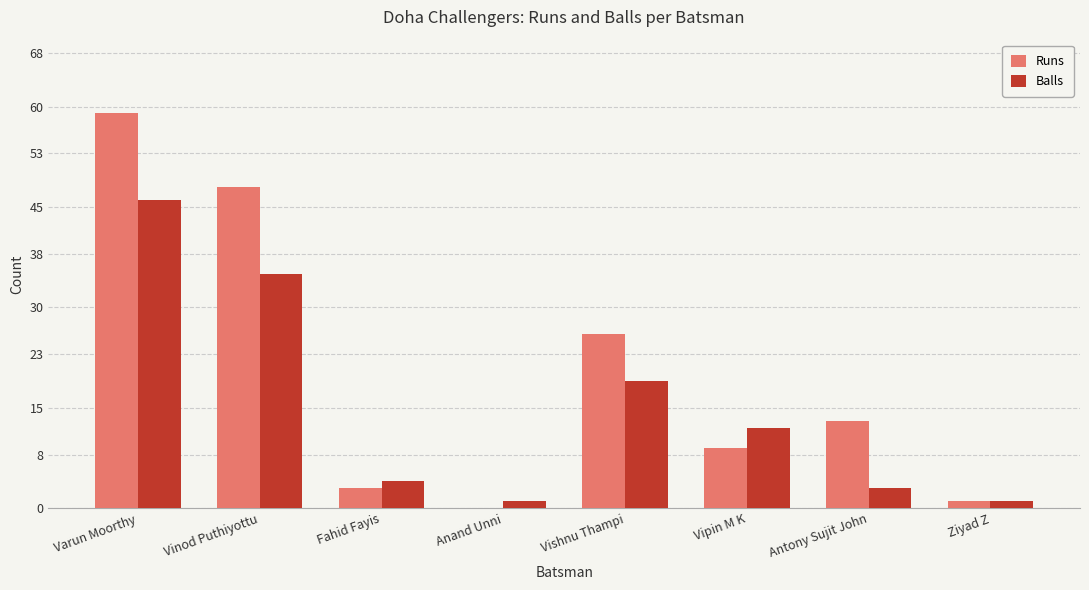

At which category is the sum across all series the highest?

Varun Moorthy